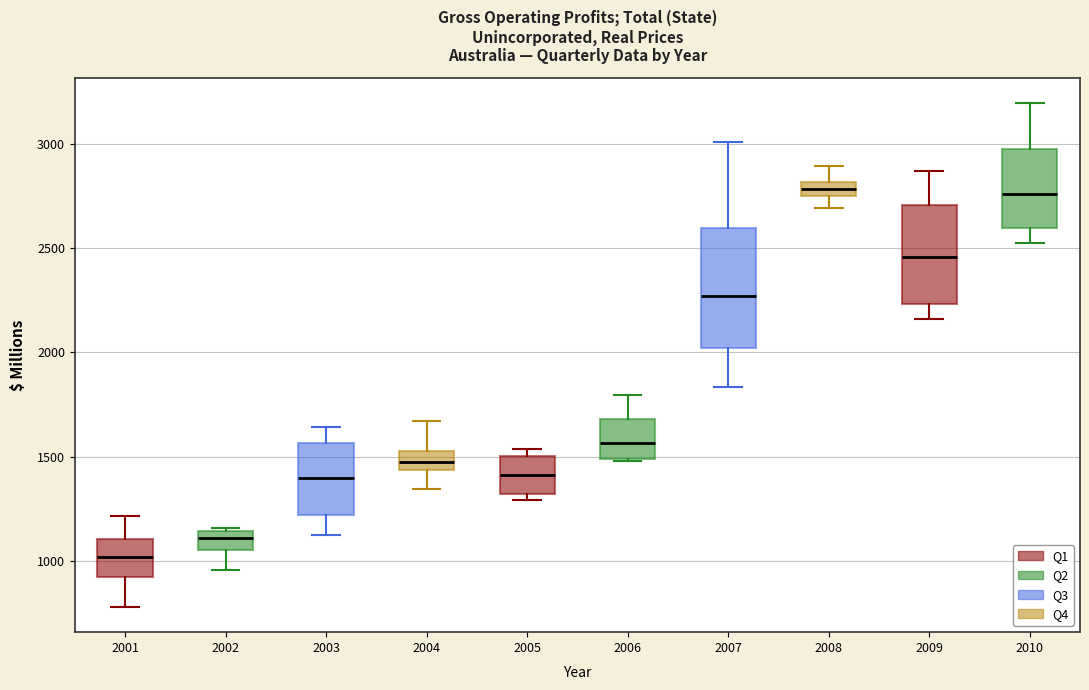

Where does the median line of the box at x = 2010 sit on the y-axis? The values are not printed on the chart, so give them approximately, as read against the axis.

2750